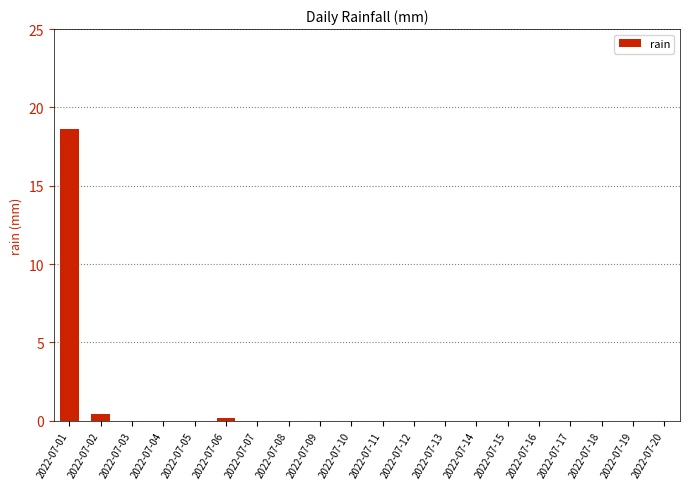

Are the bars horizontal?

No